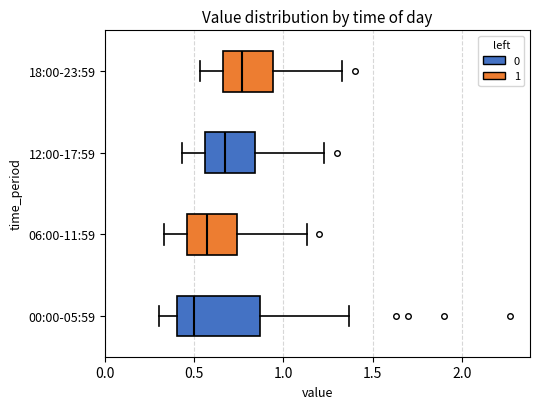

Which box is the widest, from its left edge to its right edge?

00:00-05:59